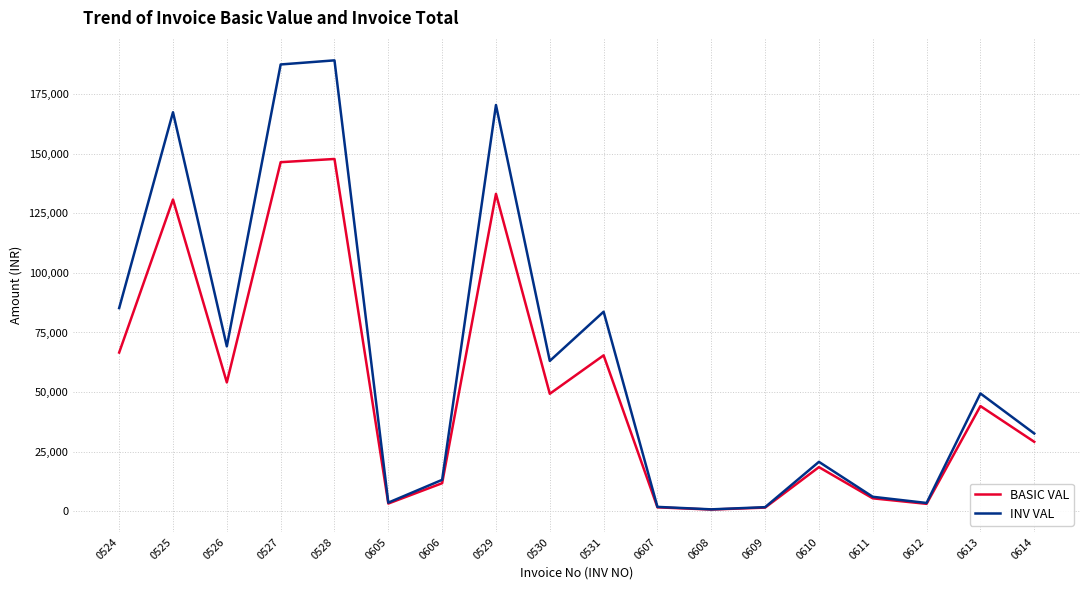

Between 0526 and 0607, which series saw the biggest shift?

INV VAL